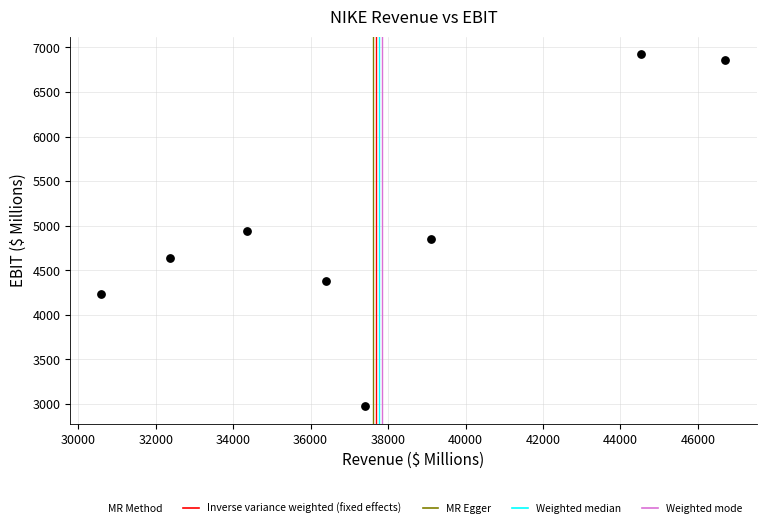

What is the range of Y values (max minus min)?

3947